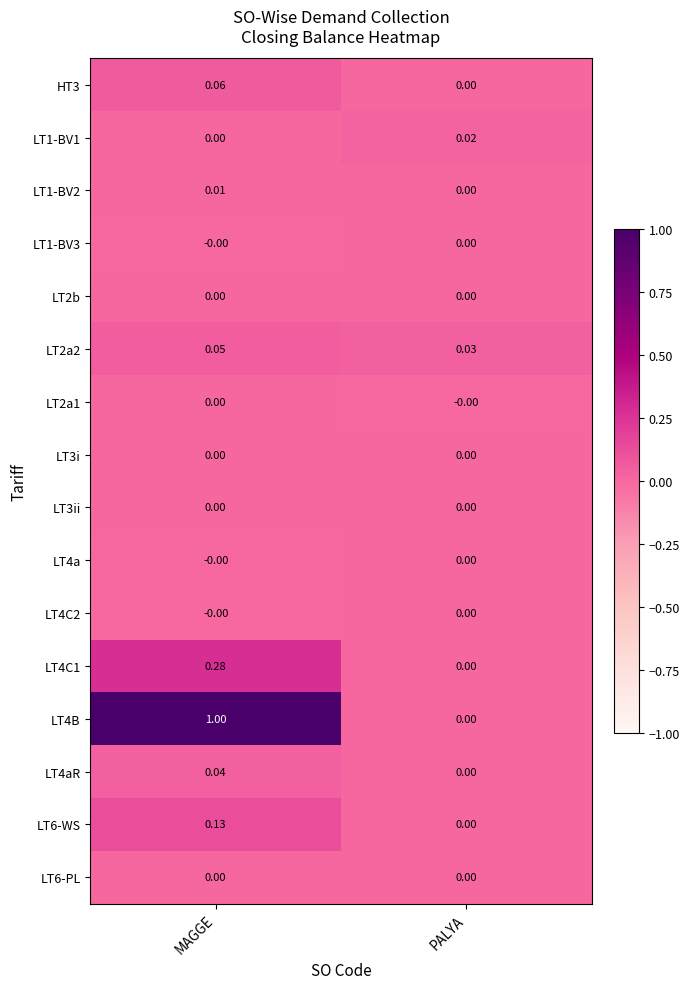

Which series changed the most between MAGGE and PALYA?

LT4B